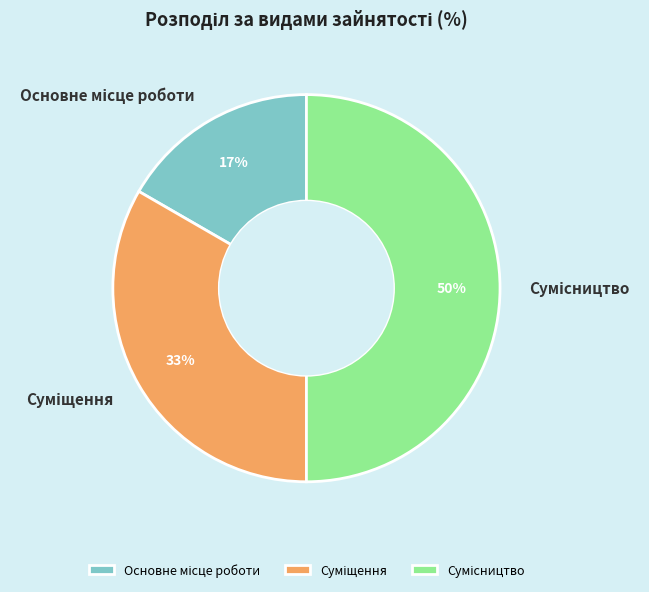

To the nearest percent, what is the difference between the largest and smallest slice percentages?

33%